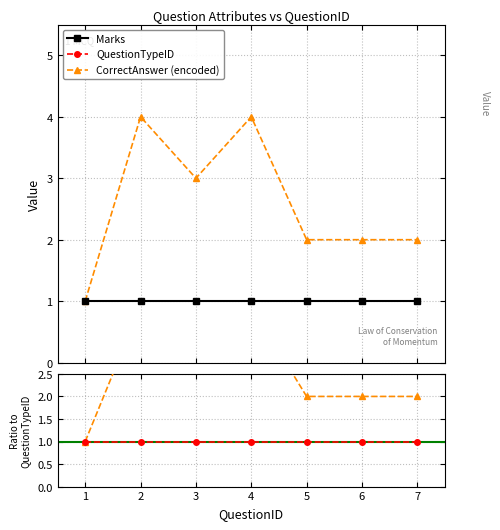

What is the sum of the QuestionTypeID values at 3 and 2?

2